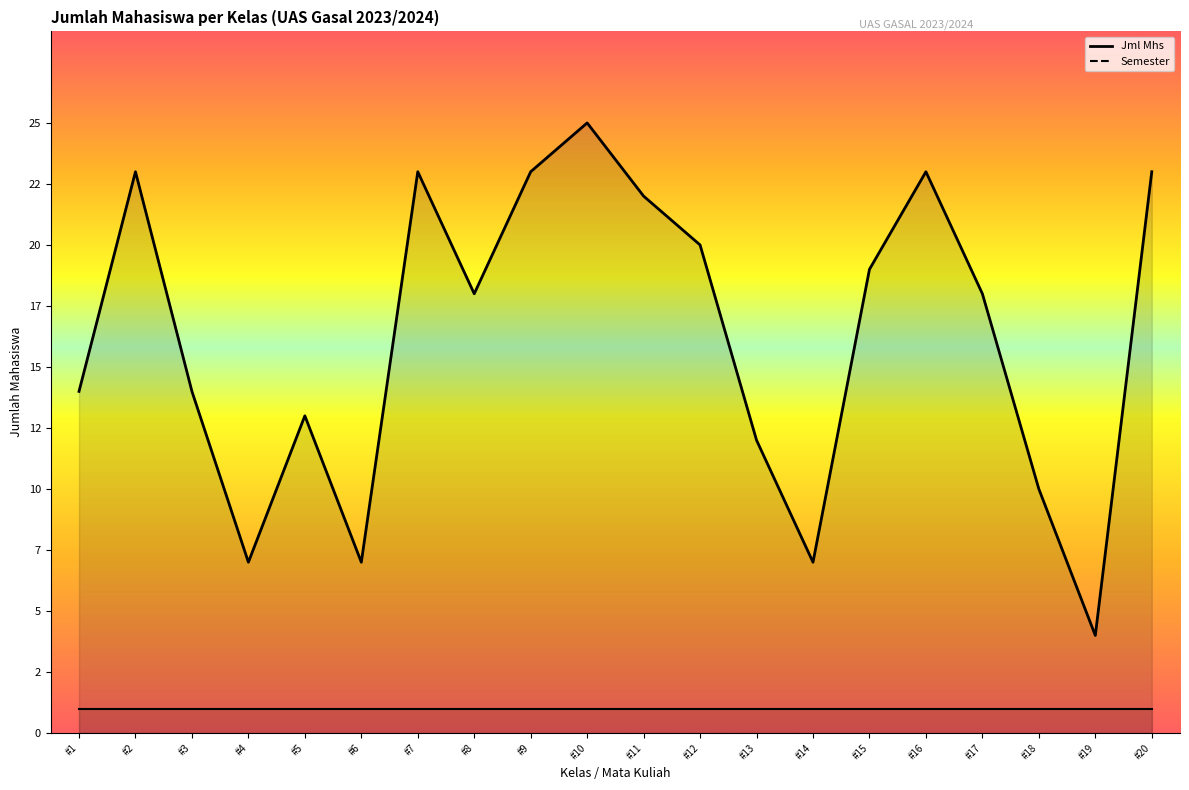

What is the minimum value shown in the chart?

4